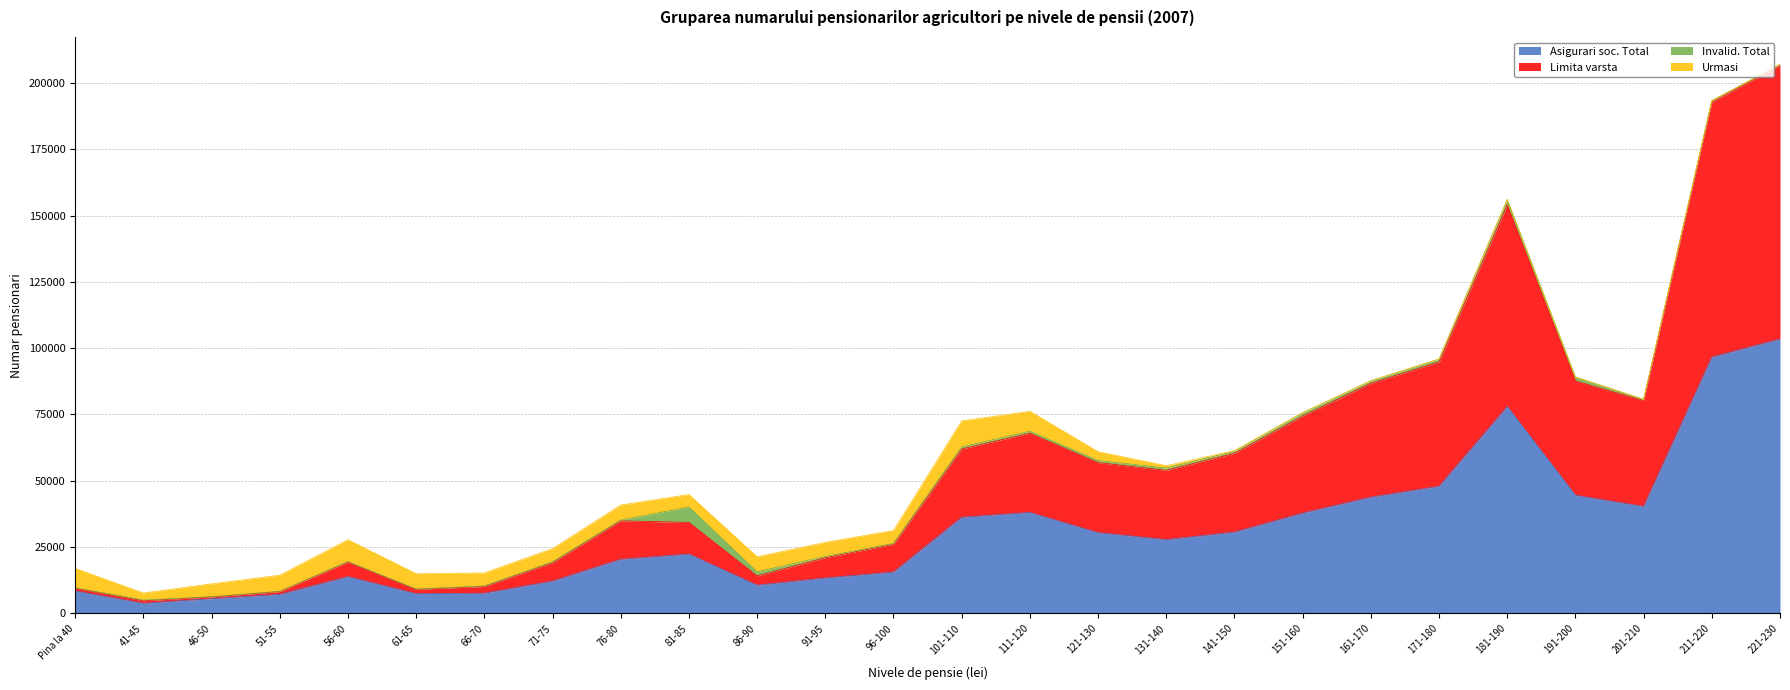

At how many categories does at least one series exceed 80230?

6